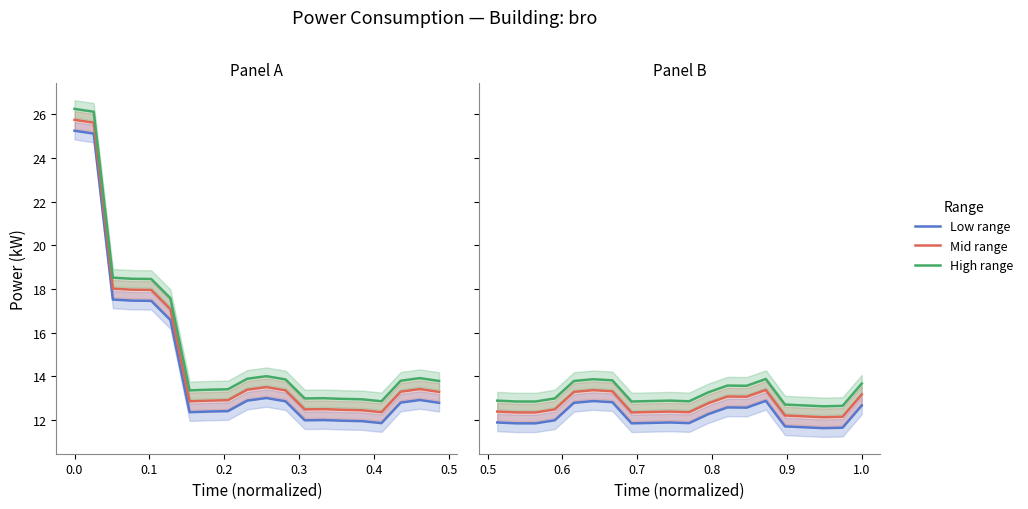

True or false: High range has more than 1 points higher than both neighbors.

True